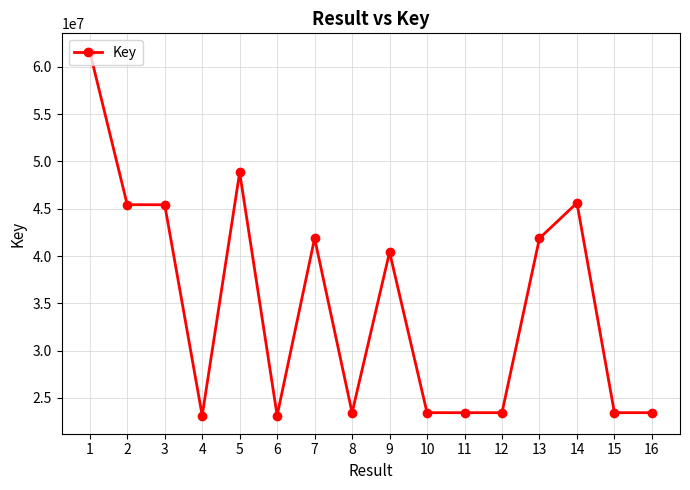

What is the sum of all values?

558099706